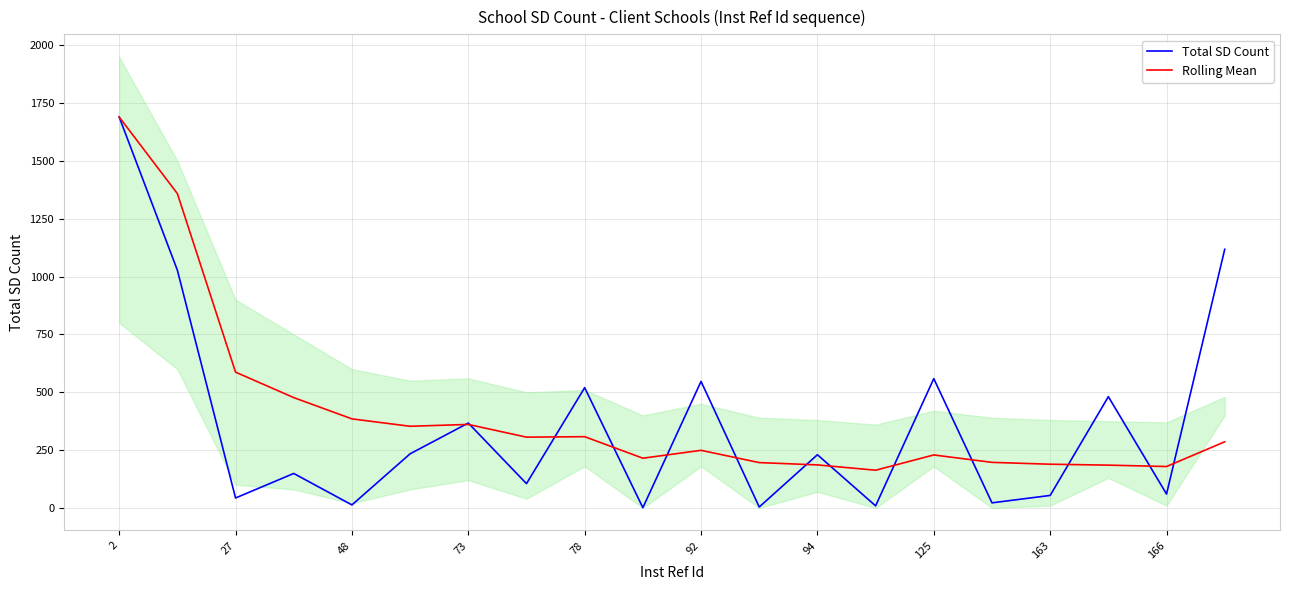

How many interior local peaks does the Total SD Count series have?

7